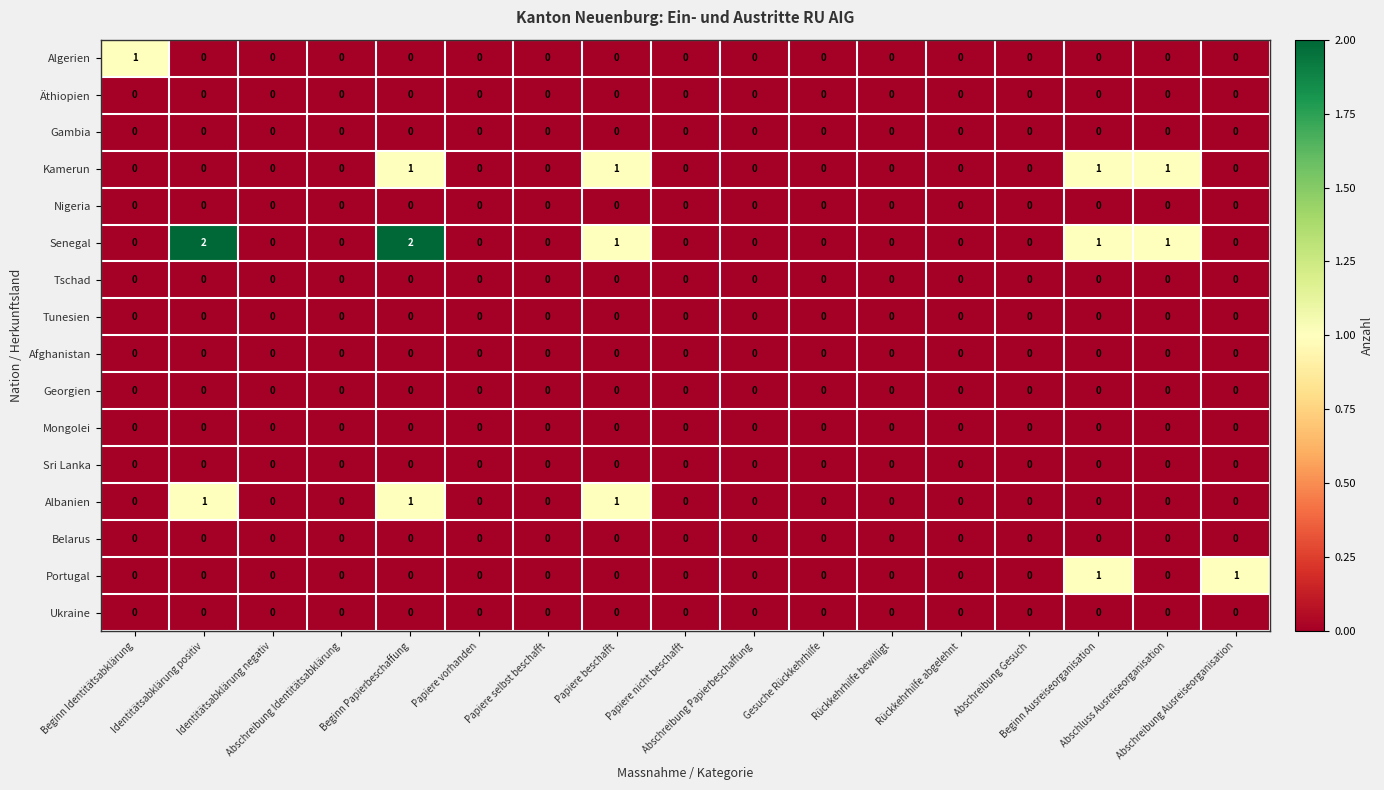

Which series has the widest spread of values?

Senegal